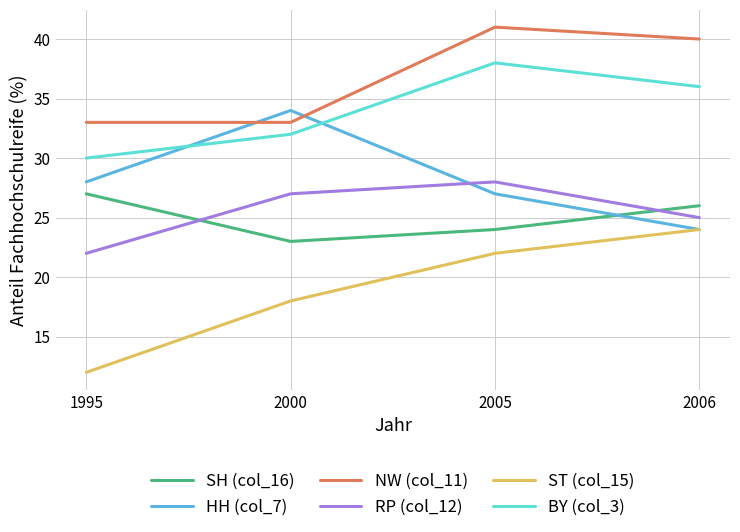

Rank the categories by HH (col_7) value from lowest to highest.

2006, 2005, 1995, 2000